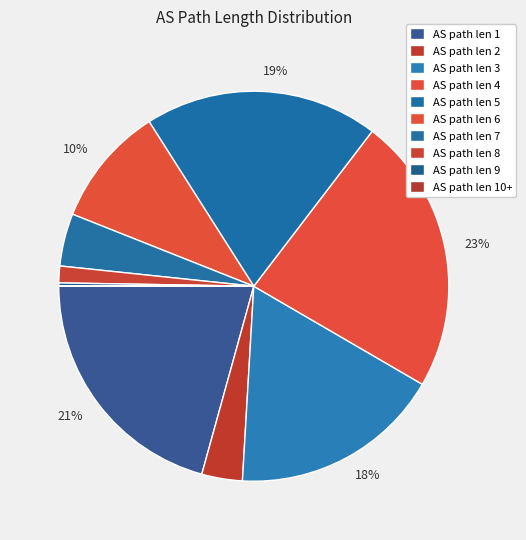

Which category has the biggest portion of the pie?

AS path len 4